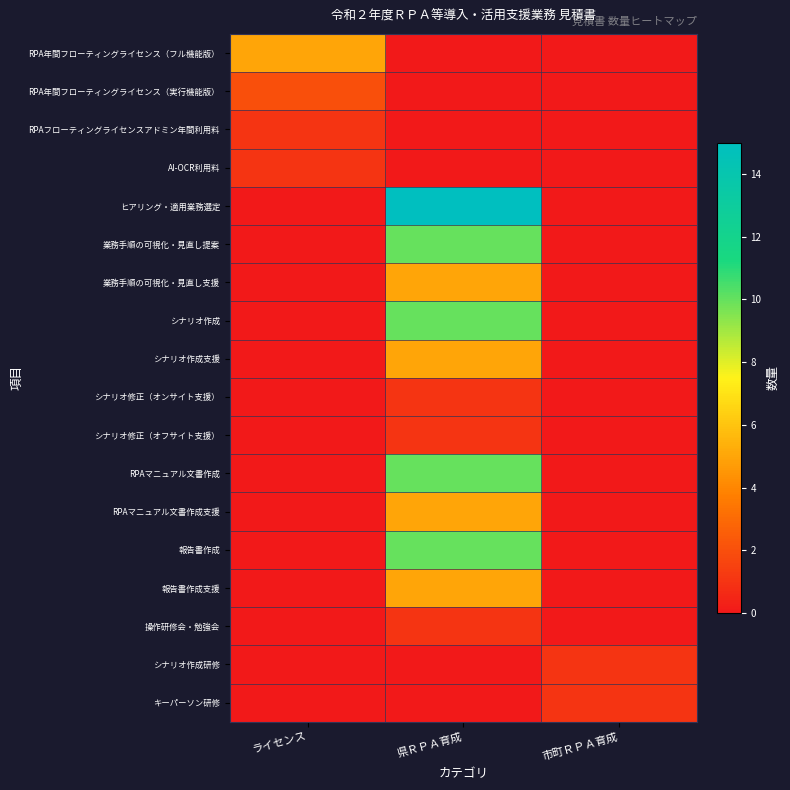

Which label corresponds to the largest value in the chart?

県ＲＰＡ育成